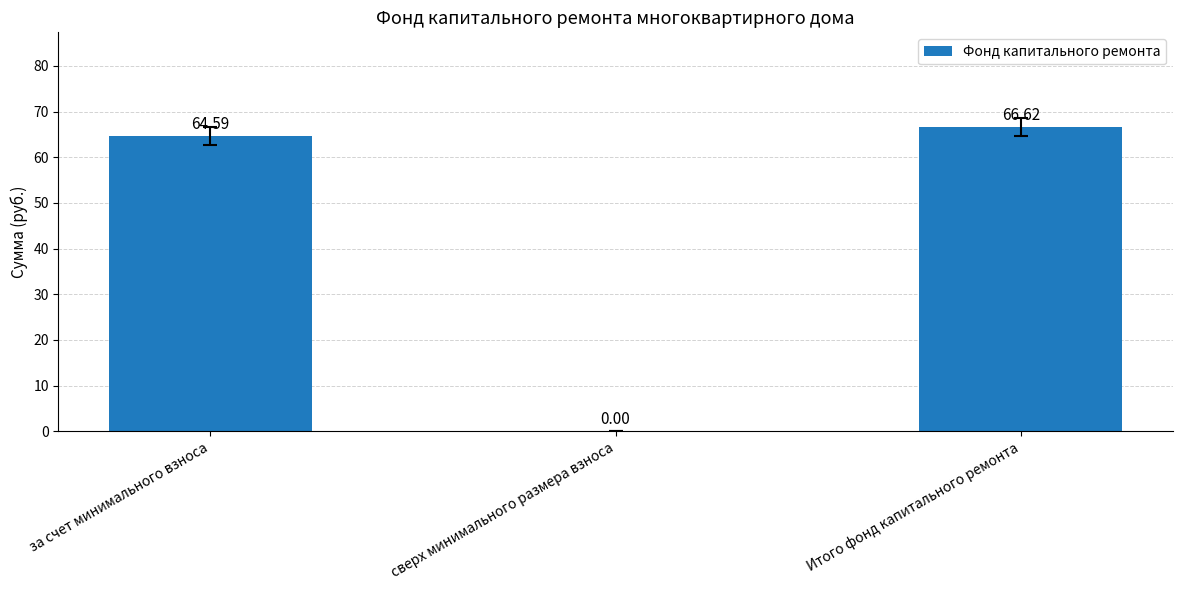

Where does the data first go above 64?

за счет минимального взноса